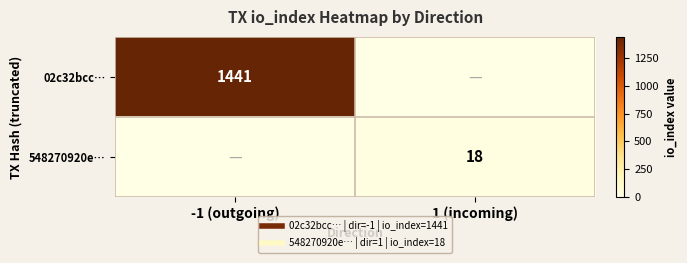

The 02c32bcc… series shows 0 at 1 (incoming). True or false?

True